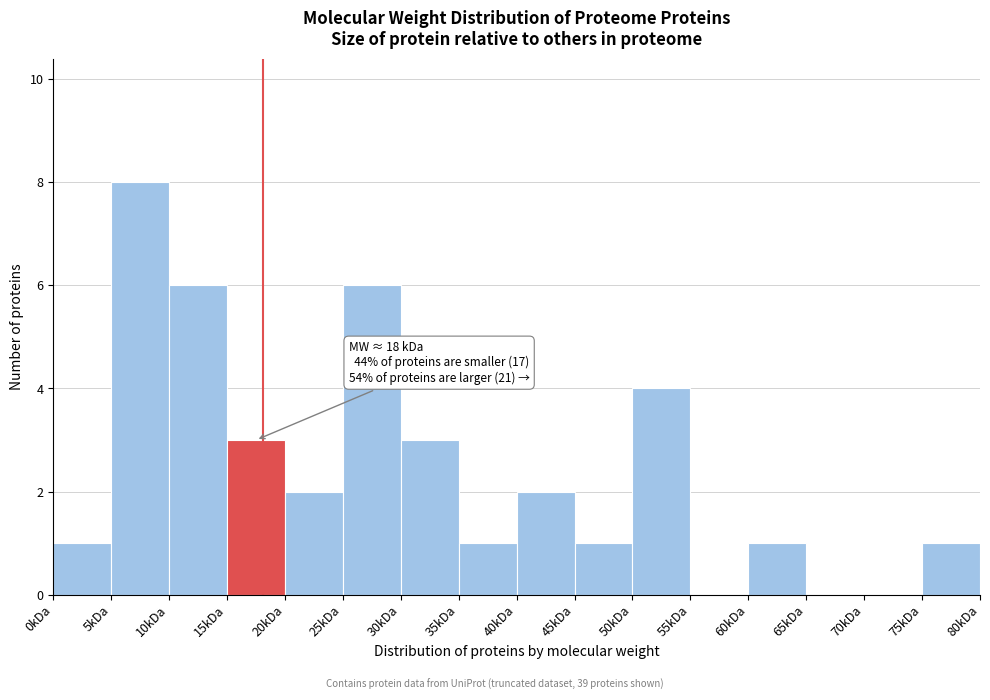

Reading left to right, list all the values displayed in this chart.

0kDa=1	5kDa=8	10kDa=6	15kDa=3	20kDa=2	25kDa=6	30kDa=3	35kDa=1	40kDa=2	45kDa=1	50kDa=4	55kDa=0	60kDa=1	65kDa=0	70kDa=0	75kDa=1